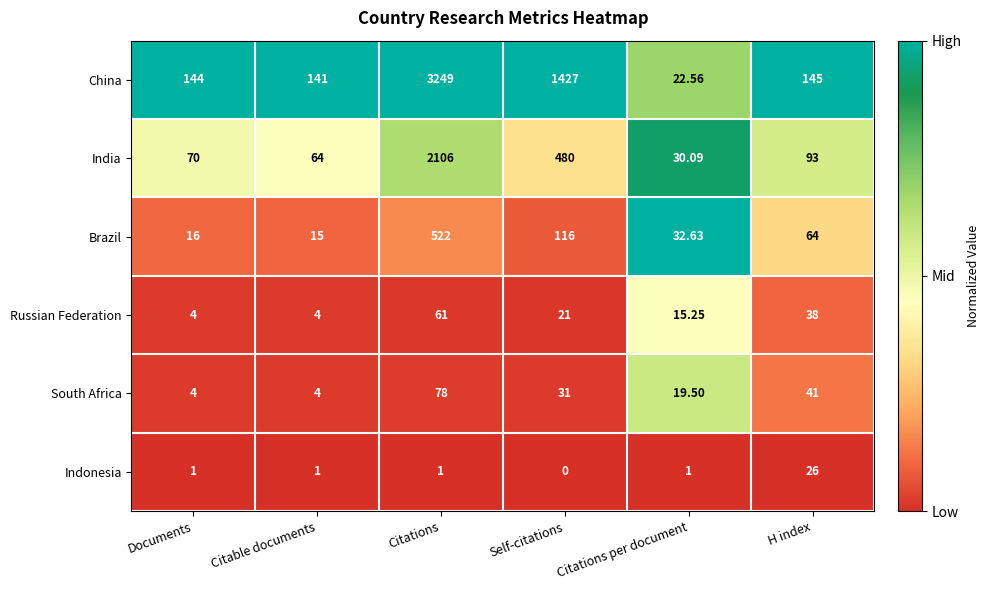

Which series has the largest total across all categories?

China